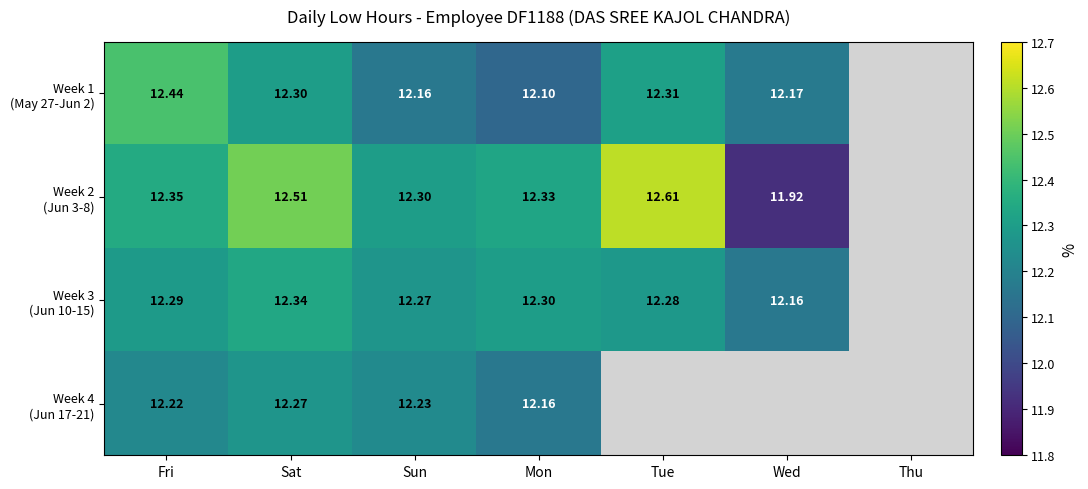

Count the Week 1 (May 27-Jun 2) values in the range 12 to 13.

6